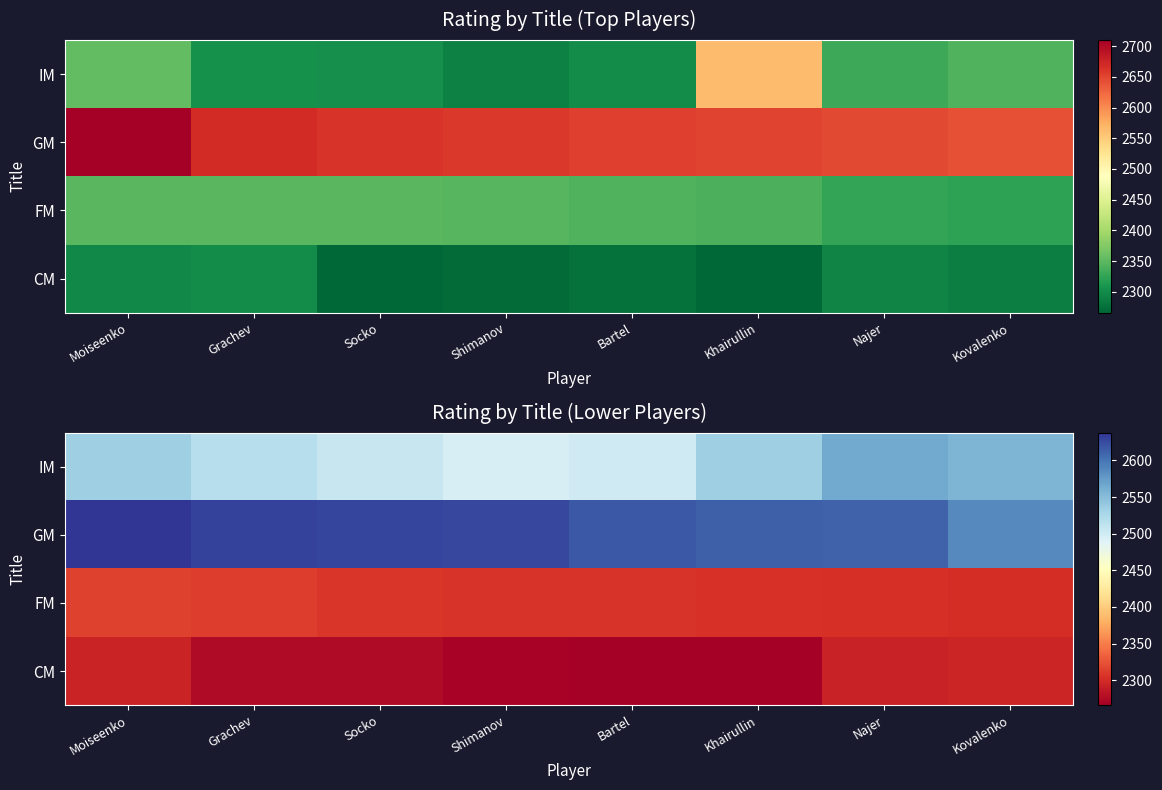

At which label does FM reach its minimum?

Kovalenko